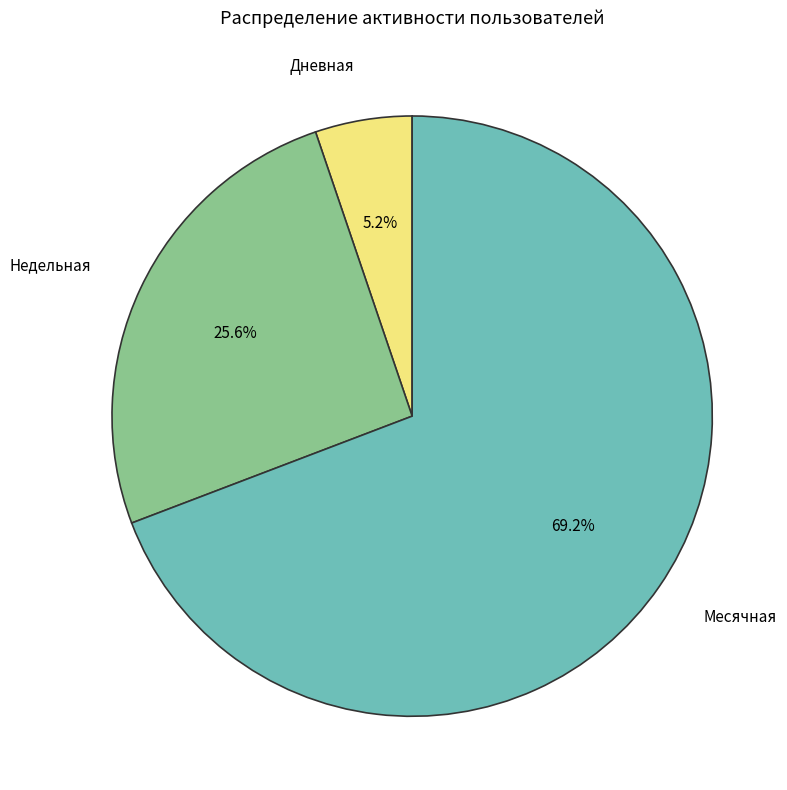

Which slice is the largest?

Месячная